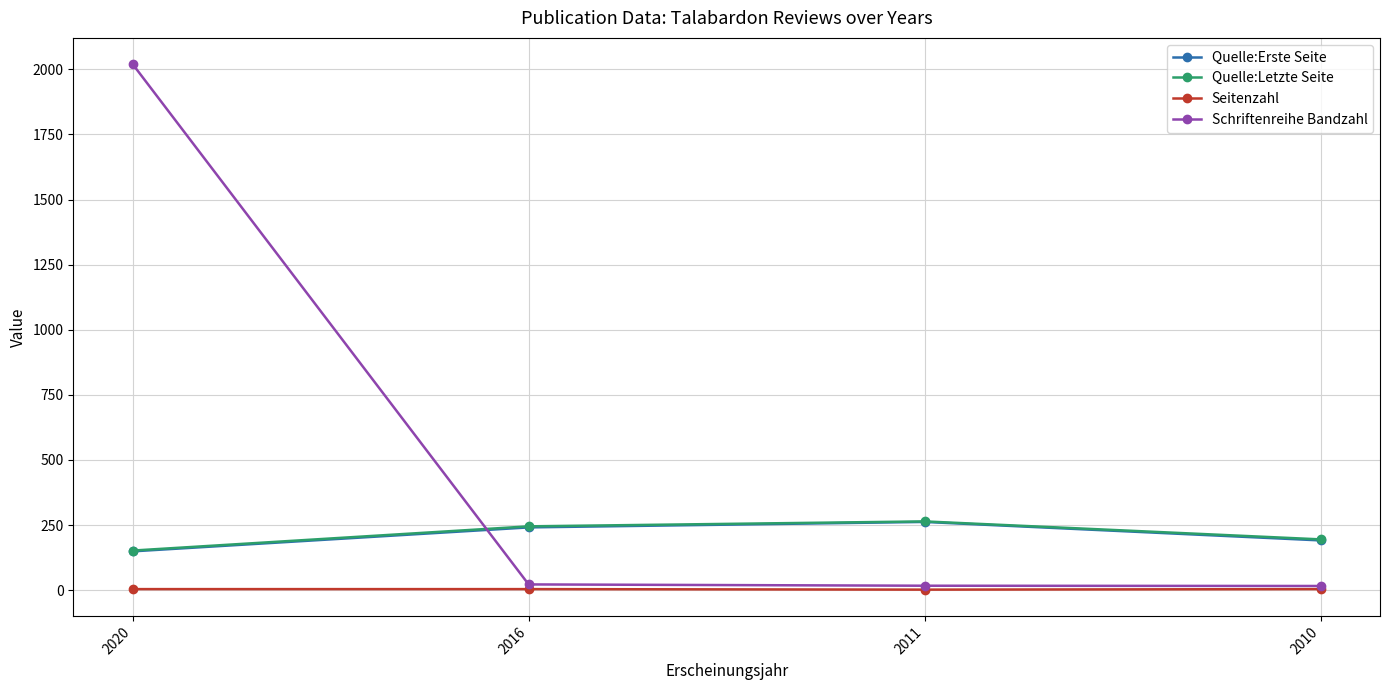

True or false: Quelle:Erste Seite has more than 2 interior local peaks.

False